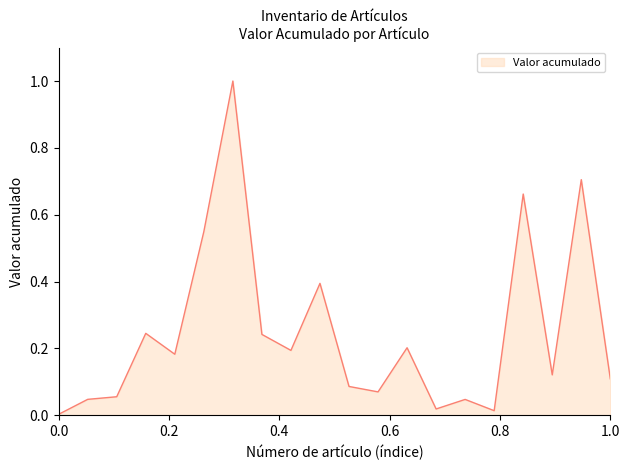

What is the greatest value displayed?

1.0